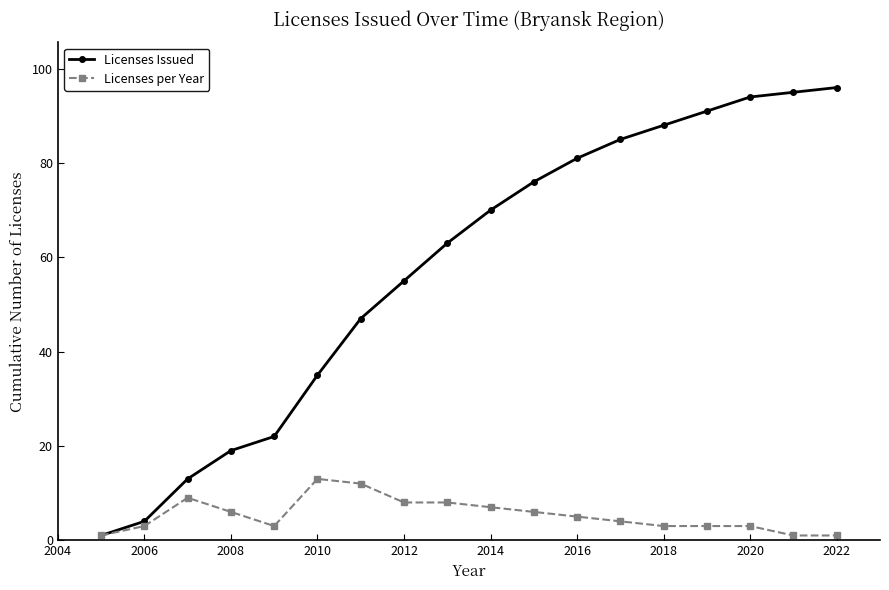

How many categories are shown in the chart?

18